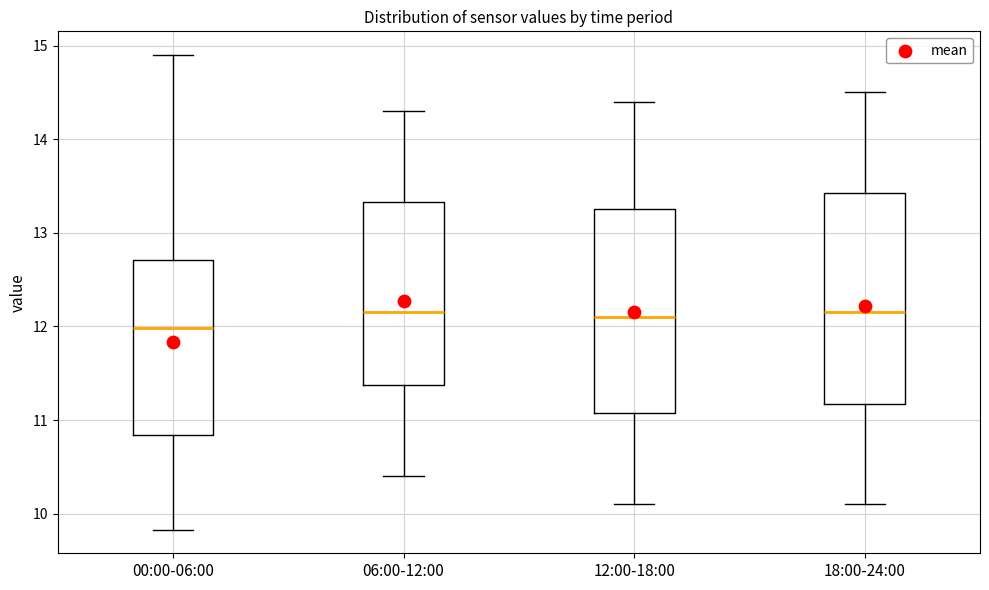

Reading left to right, transcribe this box plot: for each box, give where its median line is, the range the box spans, and where its two whiskers end, as read against the y-axis. The values are not printed on the chart, so give them approximately, as read against the axis.

00:00-06:00: median 12.0, box 10.8 to 12.7, whiskers 9.8 to 14.9
06:00-12:00: median 12.2, box 11.4 to 13.3, whiskers 10.4 to 14.3
12:00-18:00: median 12.1, box 11.1 to 13.3, whiskers 10.1 to 14.4
18:00-24:00: median 12.2, box 11.2 to 13.4, whiskers 10.1 to 14.5